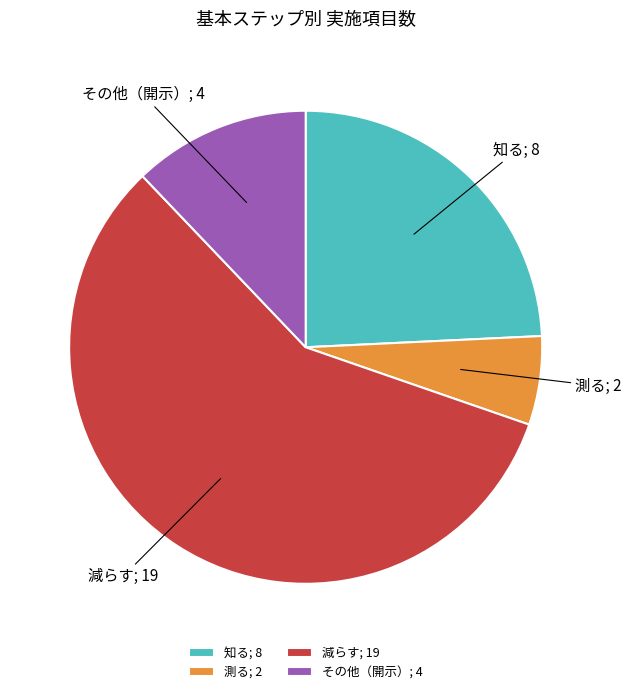

Is there a majority slice in this chart?

Yes